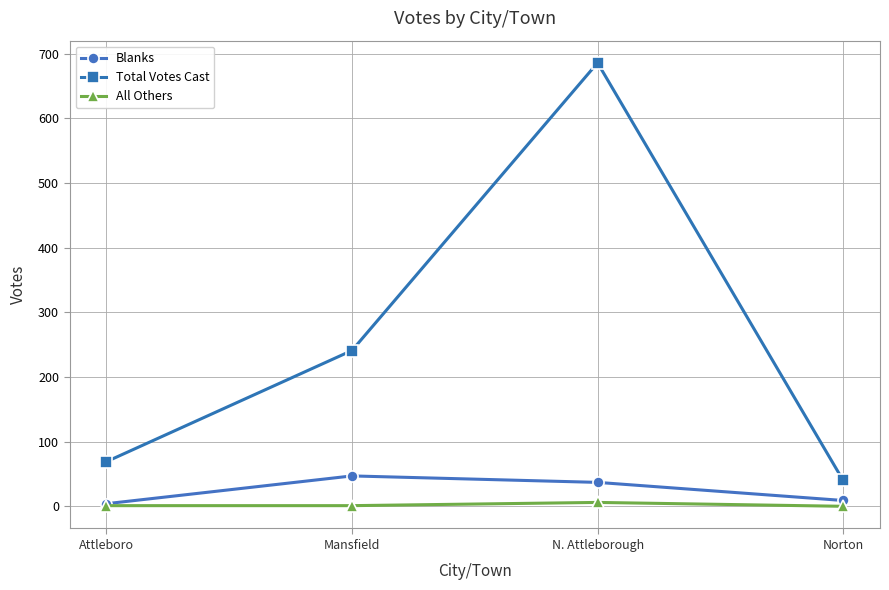

Which series has the widest spread of values?

Total Votes Cast